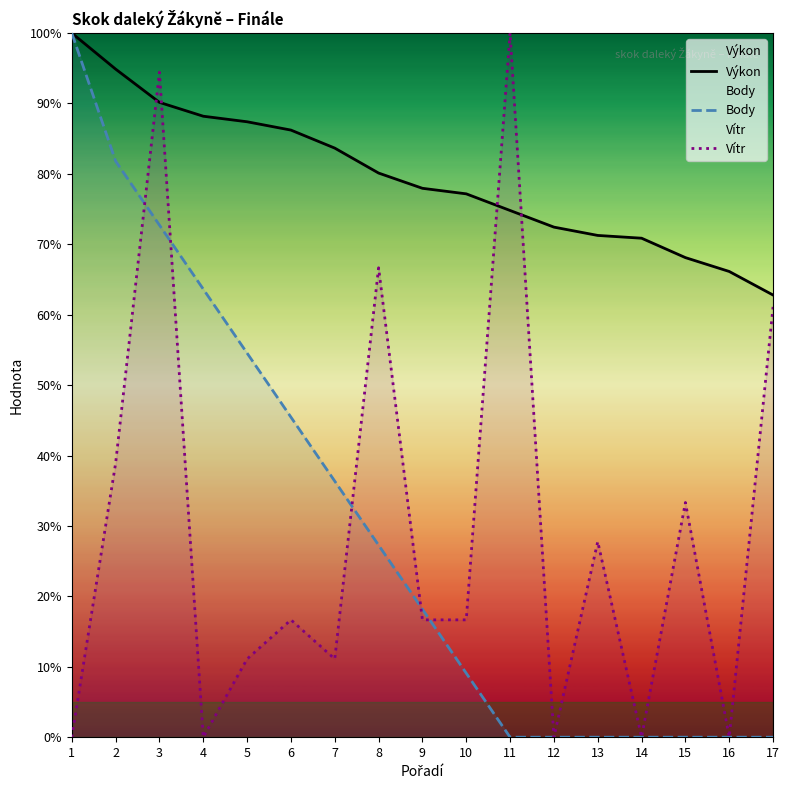

Reading left to right, list all the values displayed in this chart.

Výkon: 1=100.0	2=94.9	3=90.2	4=88.2	5=87.4	6=86.2	7=83.7	8=80.1	9=78.0	10=77.2	11=74.8	12=72.4	13=71.3	14=70.9	15=68.1	16=66.1	17=62.8
Body: 1=100.0	2=81.8	3=72.7	4=63.6	5=54.5	6=45.5	7=36.4	8=27.3	9=18.2	10=9.1	11=0.0	12=0.0	13=0.0	14=0.0	15=0.0	16=0.0	17=0.0
Vítr: 1=0.0	2=38.9	3=94.4	4=0.0	5=11.1	6=16.7	7=11.1	8=66.7	9=16.7	10=16.7	11=100.0	12=0.0	13=27.8	14=0.0	15=33.3	16=0.0	17=61.1